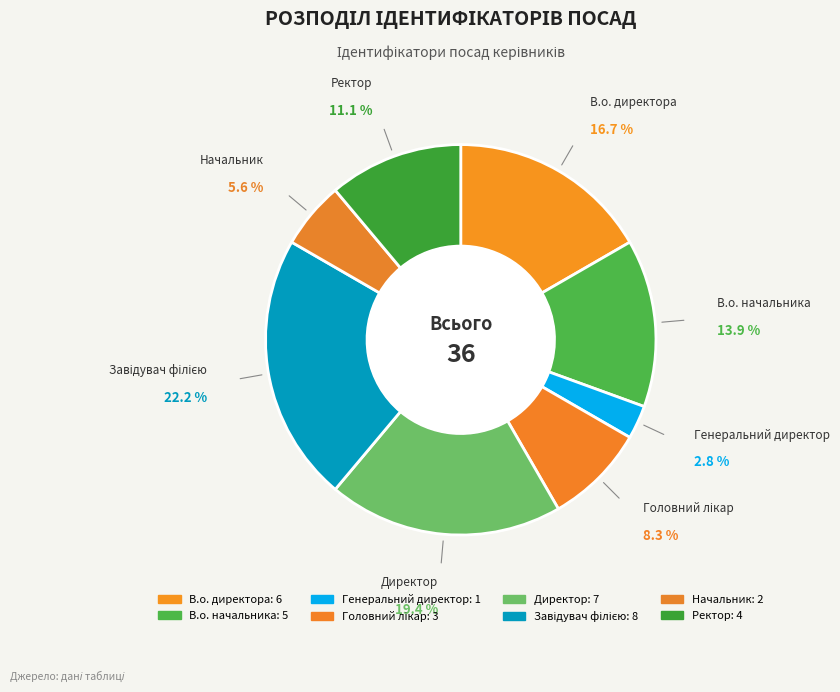

Count the number of slices in the pie.

8